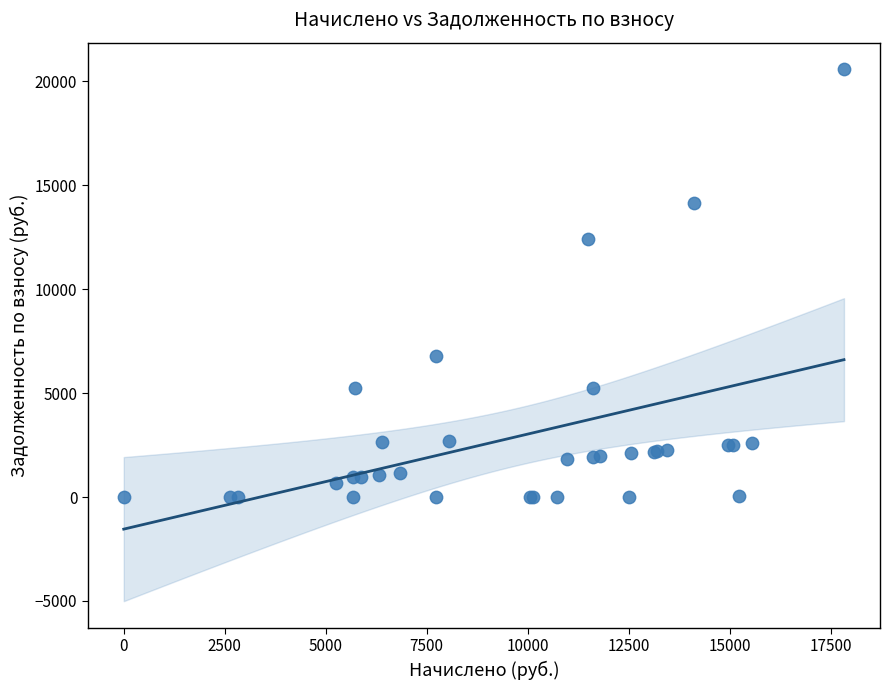

What Y value in the scatter plot is closest to 10286?

12388.5